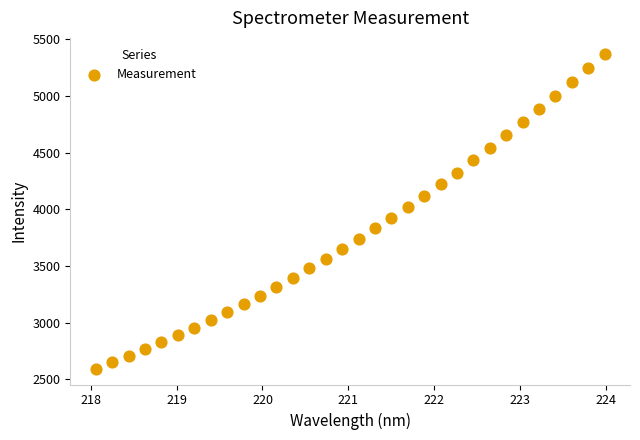

What is the range of Y values (max minus min)?

2778.8